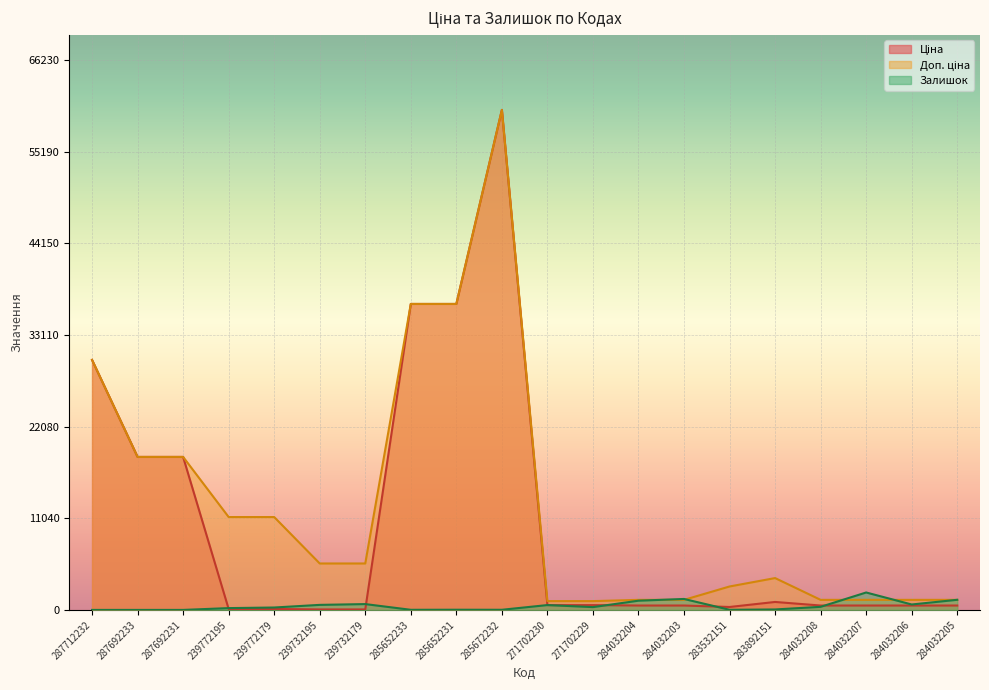

What is the difference between the maximum and minimum values in the Ціна series?

60149.7